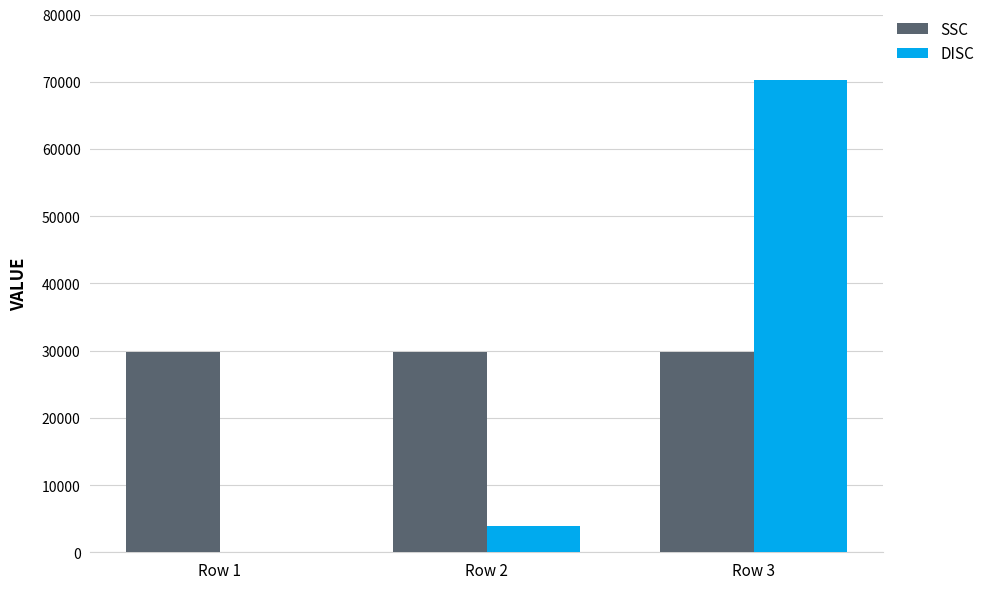

What value does the SSC series have at Row 3?

29775